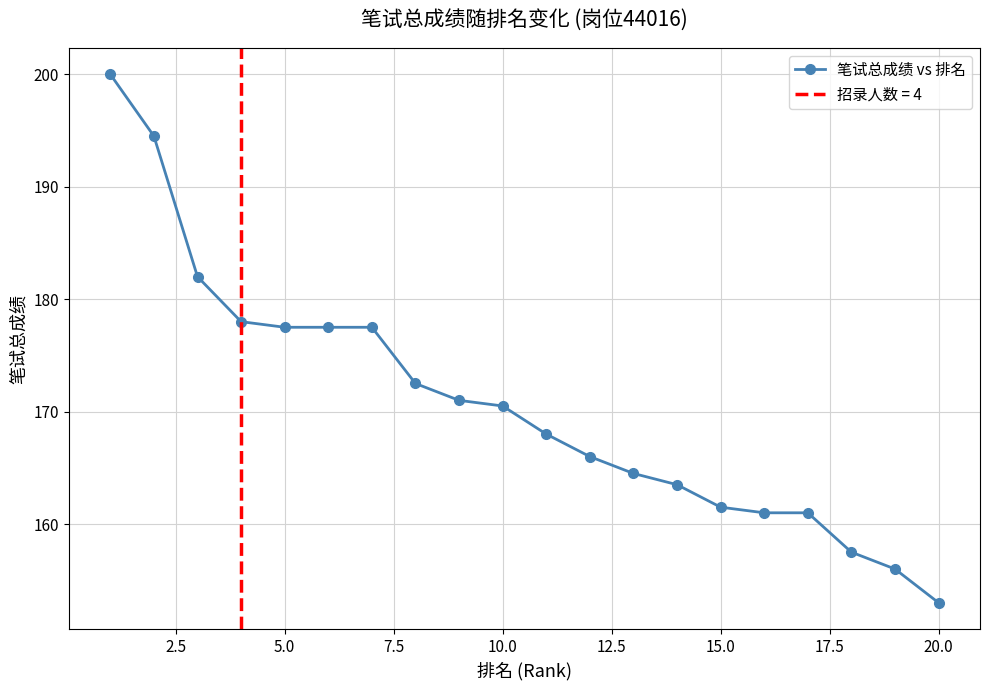

At which label does 笔试总成绩 vs 排名 reach its minimum?

20.0